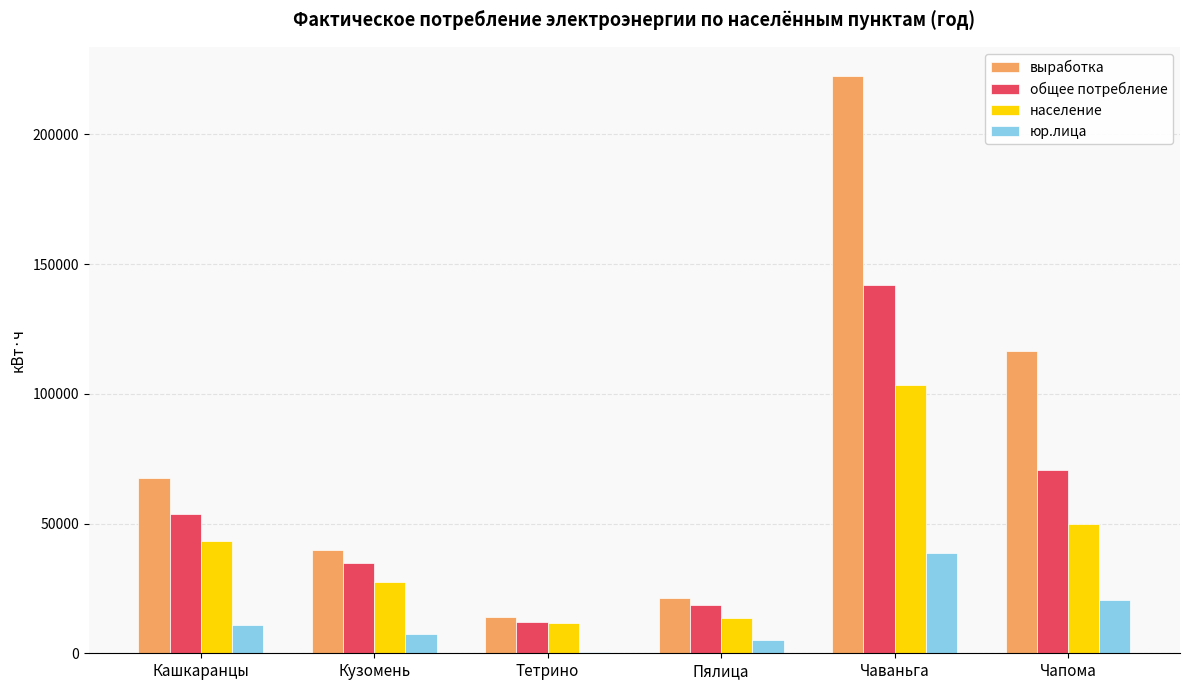

What is the sum of the население values at Чапома and Кашкаранцы?

93060